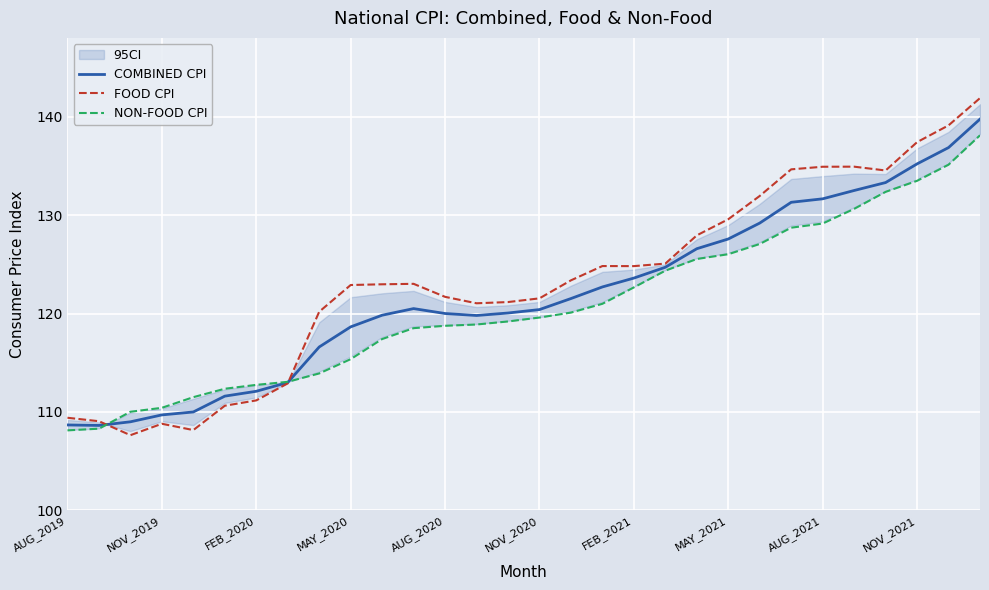

Is this an area chart (filled region under the line)?

No